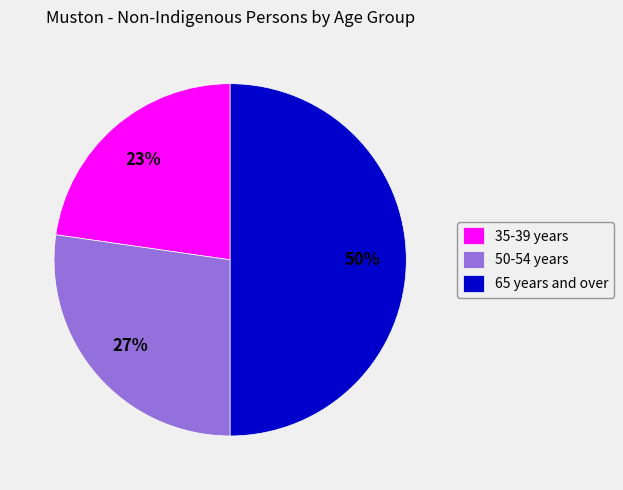

Approximately how many times larger is the value at 35-39 years compared to 65 years and over?

0.5